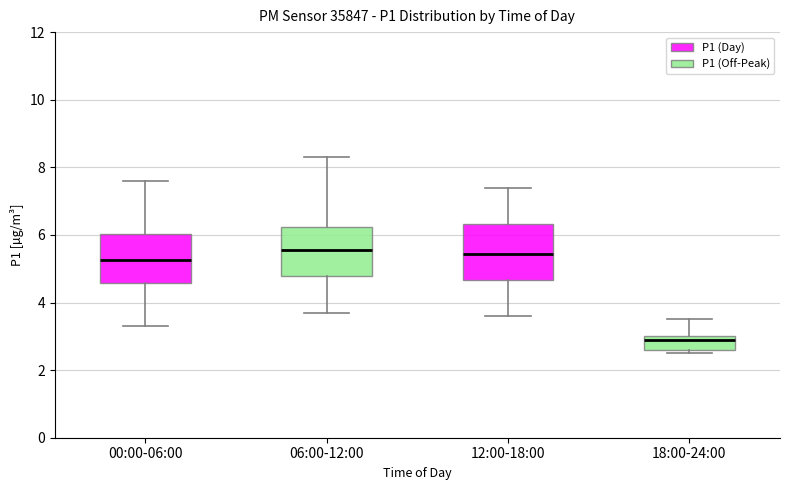

Reading left to right, transcribe this box plot: for each box, give where its median line is, the range the box spans, and where its two whiskers end, as read against the y-axis. The values are not printed on the chart, so give them approximately, as read against the axis.

00:00-06:00: median 5.2, box 4.6 to 6.0, whiskers 3.4 to 7.6
06:00-12:00: median 5.6, box 4.8 to 6.2, whiskers 3.8 to 8.4
12:00-18:00: median 5.4, box 4.6 to 6.4, whiskers 3.6 to 7.4
18:00-24:00: median 3.0 (just below the box's upper edge), box 2.6 to 3.0, whiskers 2.6 (just below the box's lower edge) to 3.6